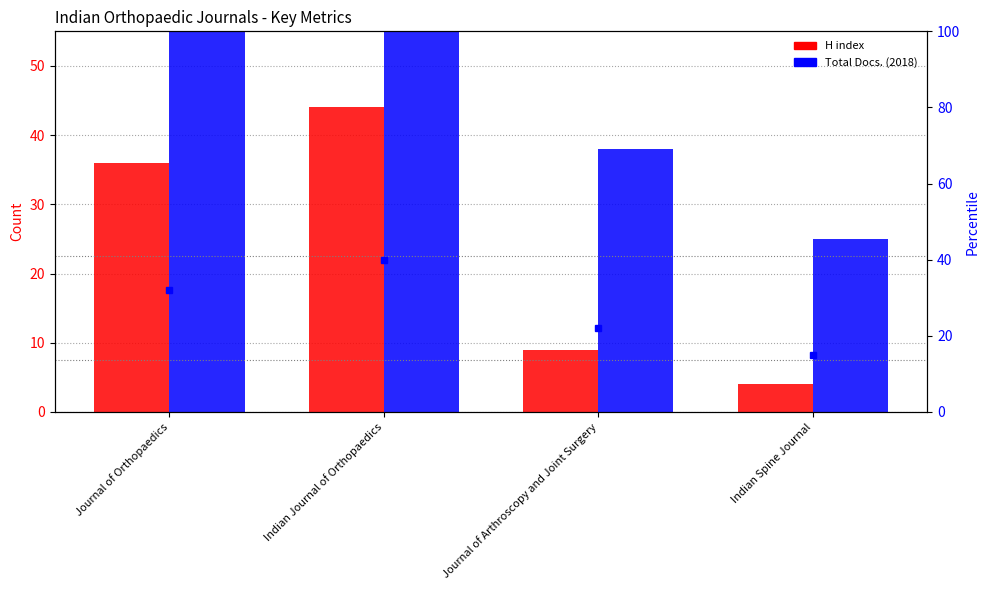

What is the difference between the highest and lowest values at Journal of Arthroscopy and Joint Surgery?

29